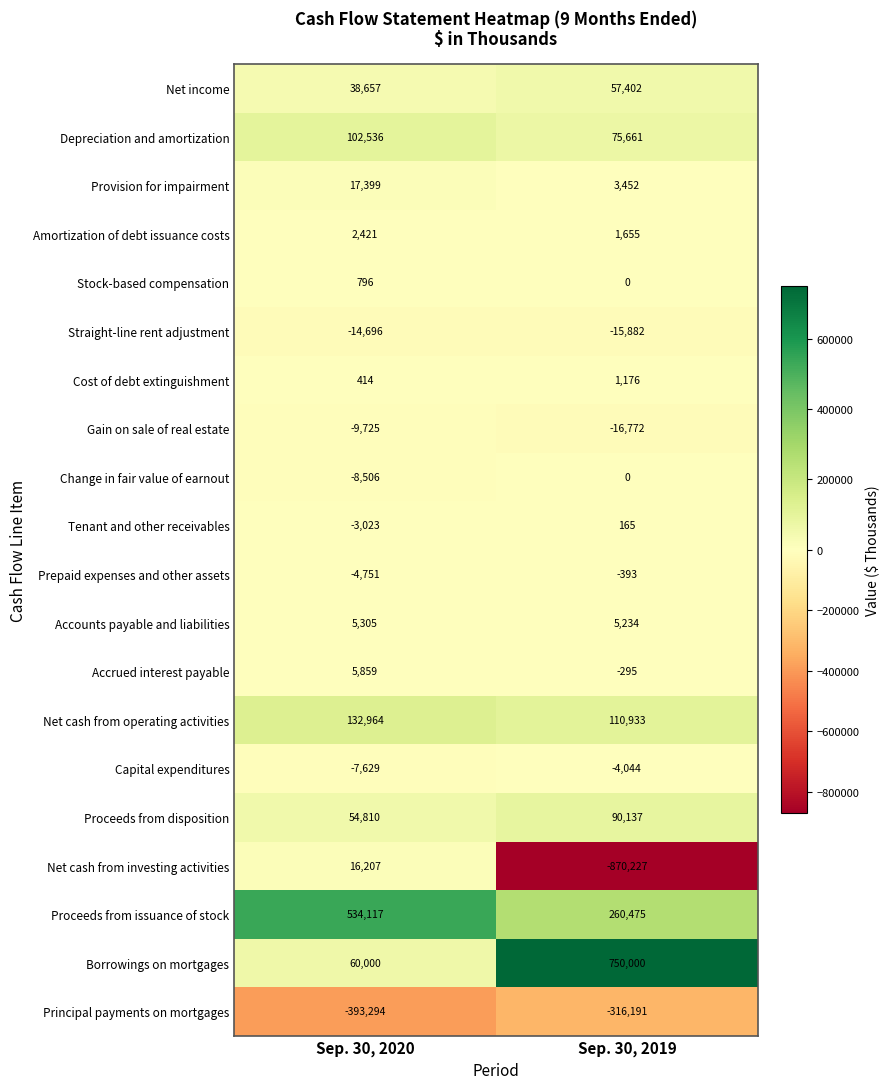

What is the spread (max minus min) of values at Sep. 30, 2020?

927411